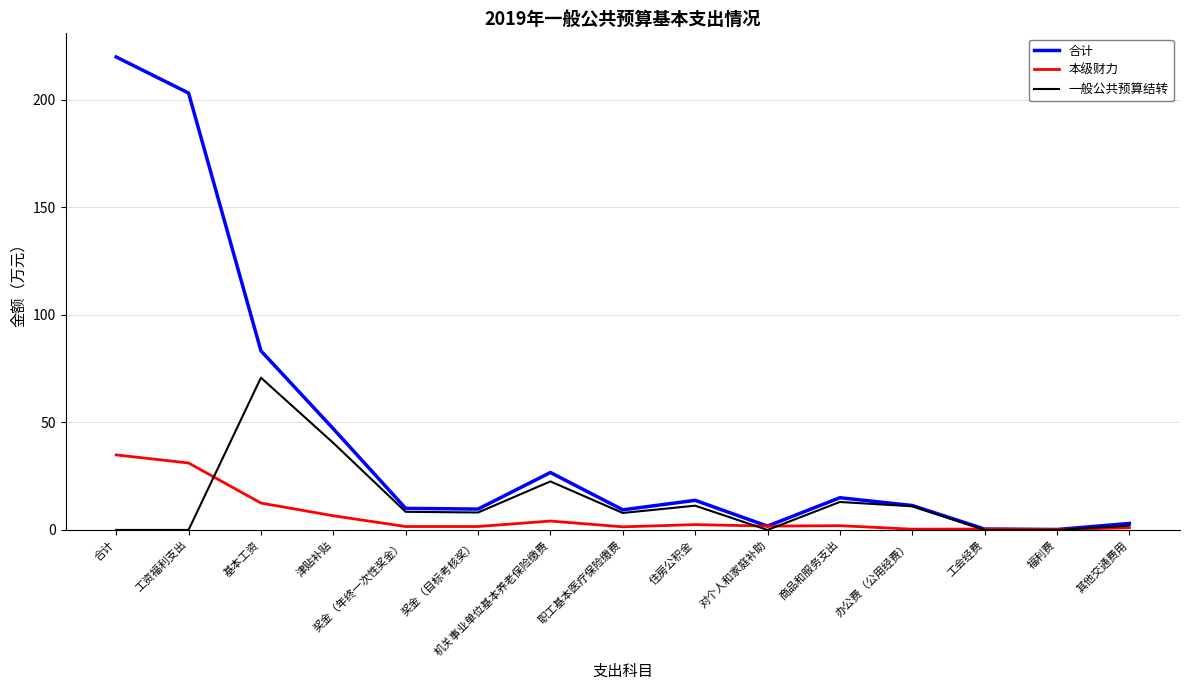

Rank the series at 住房公积金 from lowest to highest value.

本级财力, 一般公共预算结转, 合计